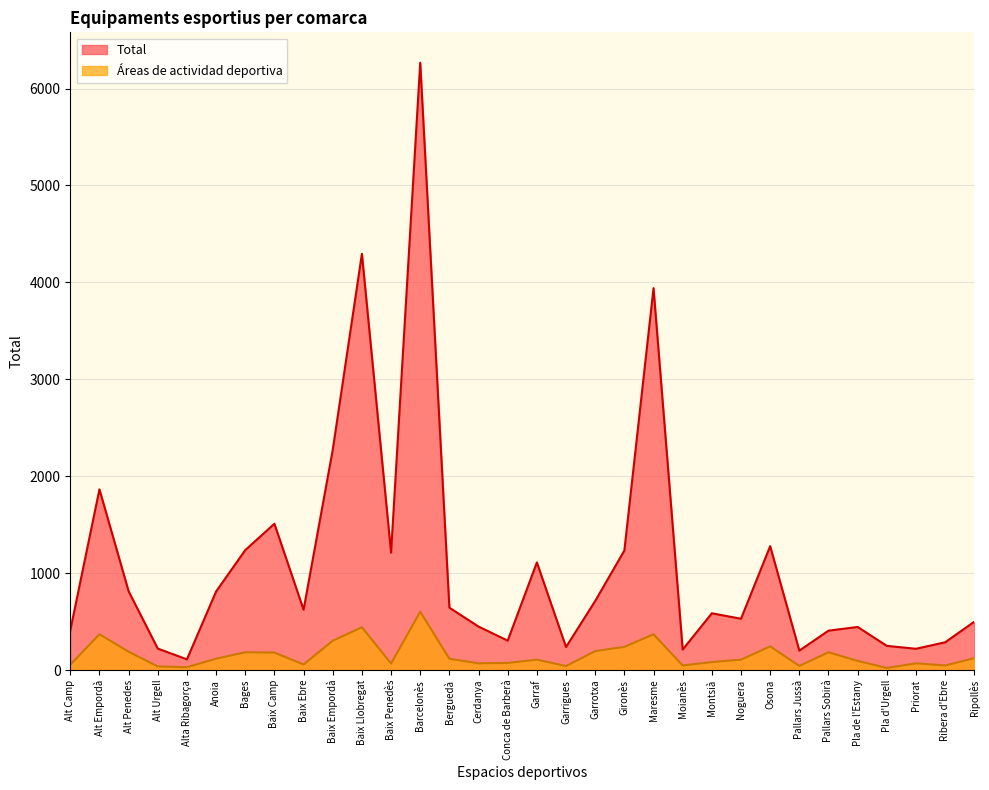

List the series in order of their overall mean, highest first.

Total, Áreas de actividad deportiva